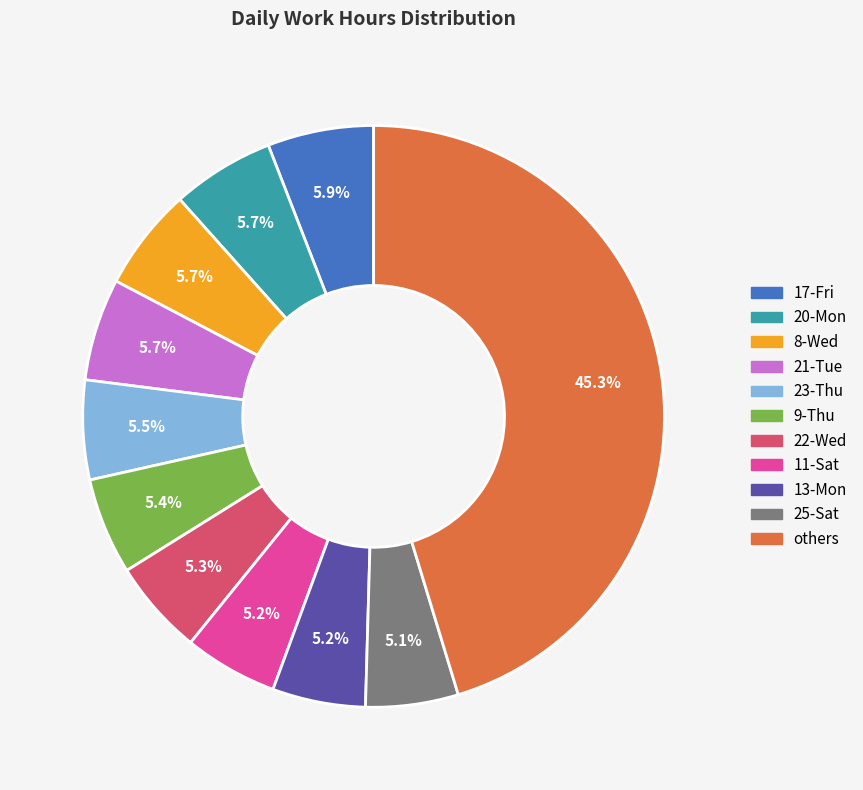

The 22-Wed slice represents 1% of the pie. True or false?

False